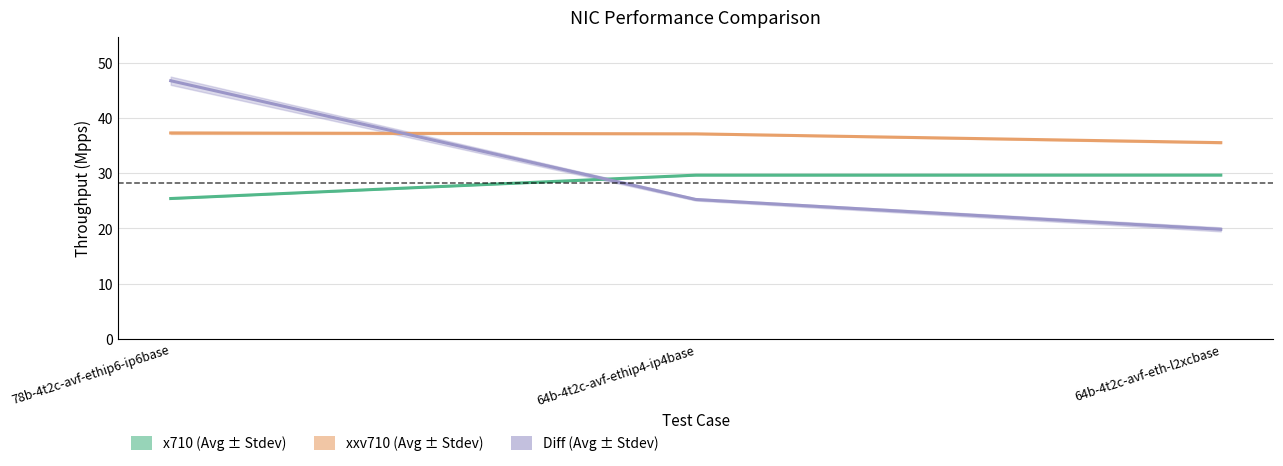

Reading left to right, what are all the values shown in this chart?

x710 (Avg): 25.4	29.7	29.7
xxv710 (Avg): 37.3	37.1	35.6
Diff (Avg): 46.8	25.2	19.8